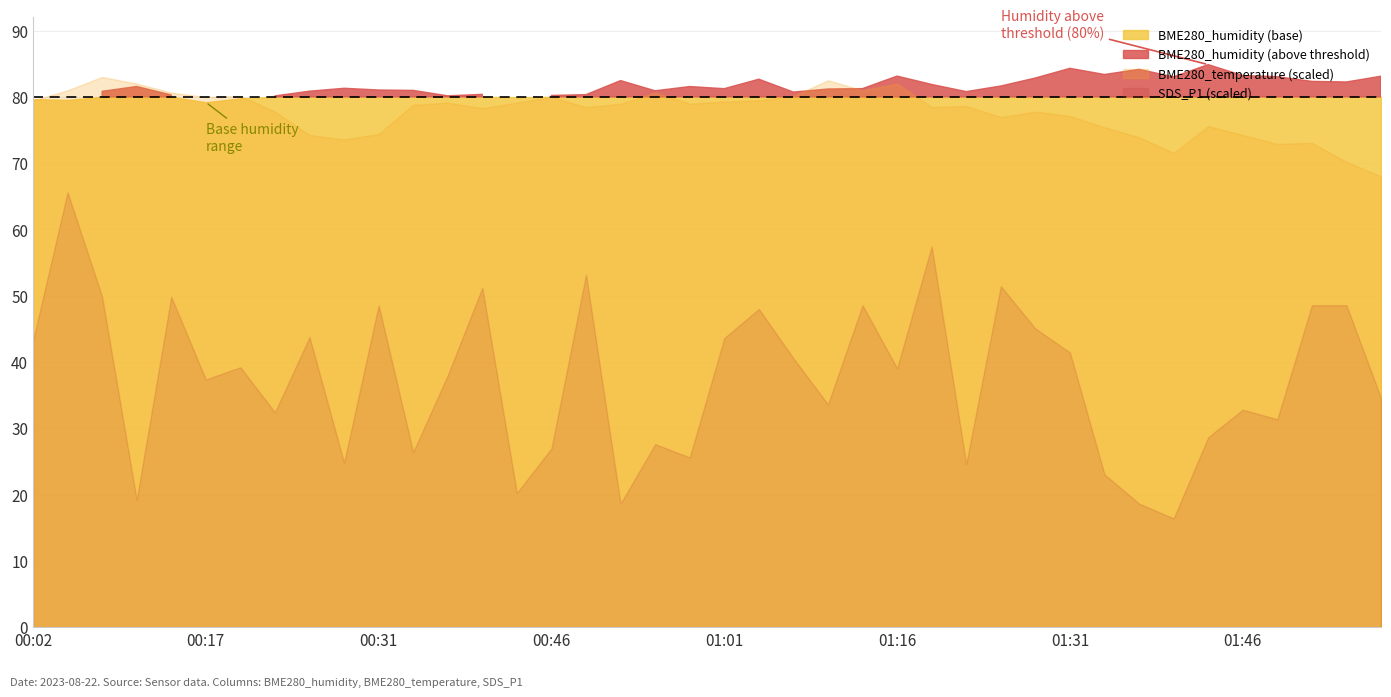

True or false: SDS_P1 and BME280_humidity cross at least once.

False